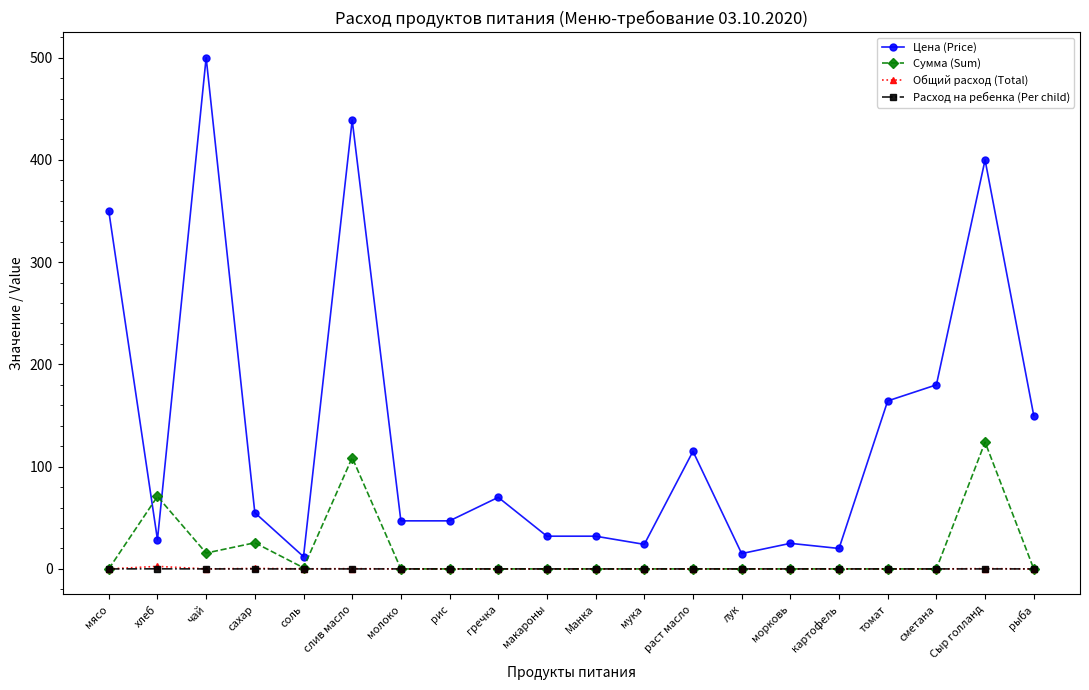

What is the maximum value for Цена (Price)?

500.0